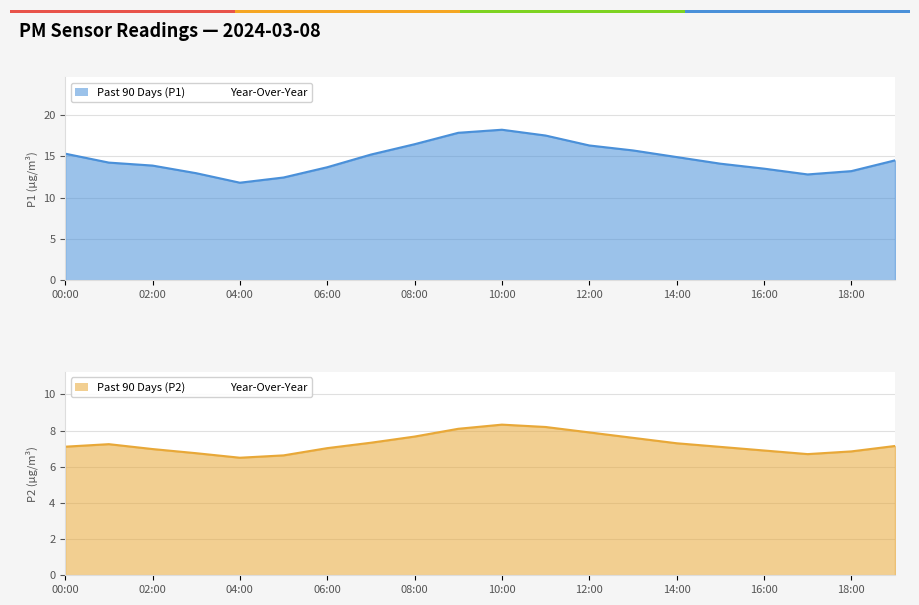

What is the difference between the maximum and minimum values in the P2 series?

1.8